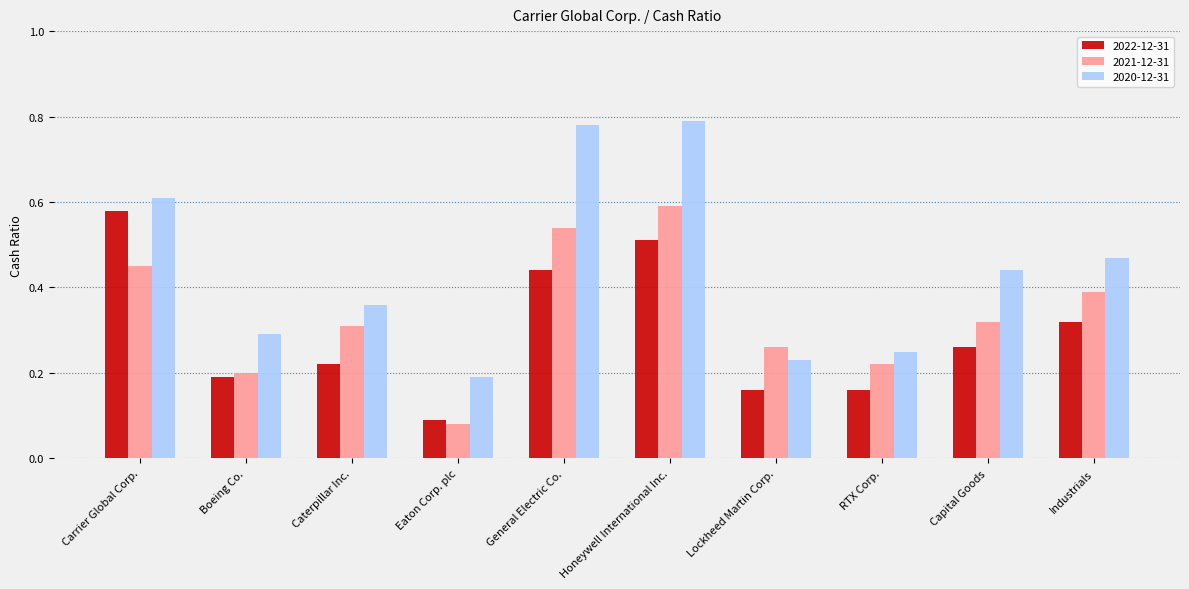

Which series changed the most between Carrier Global Corp. and Eaton Corp. plc?

2022-12-31